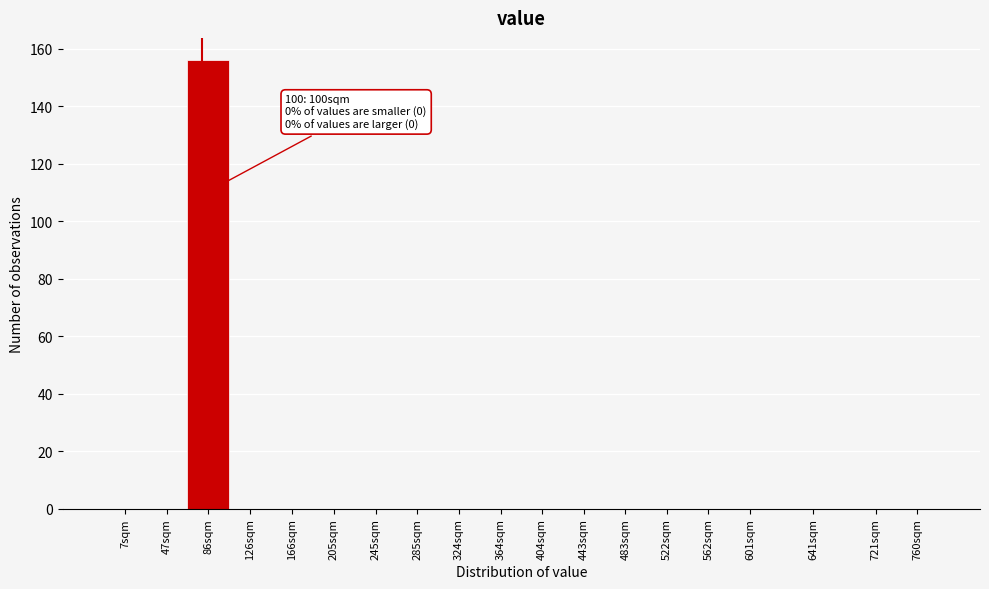

Reading left to right, transcribe all the data shown in this chart.

7sqm=0	47sqm=0	86sqm=156	126sqm=0	166sqm=0	205sqm=0	245sqm=0	285sqm=0	324sqm=0	364sqm=0	404sqm=0	443sqm=0	483sqm=0	522sqm=0	562sqm=0	601sqm=0	641sqm=0	721sqm=0	760sqm=0